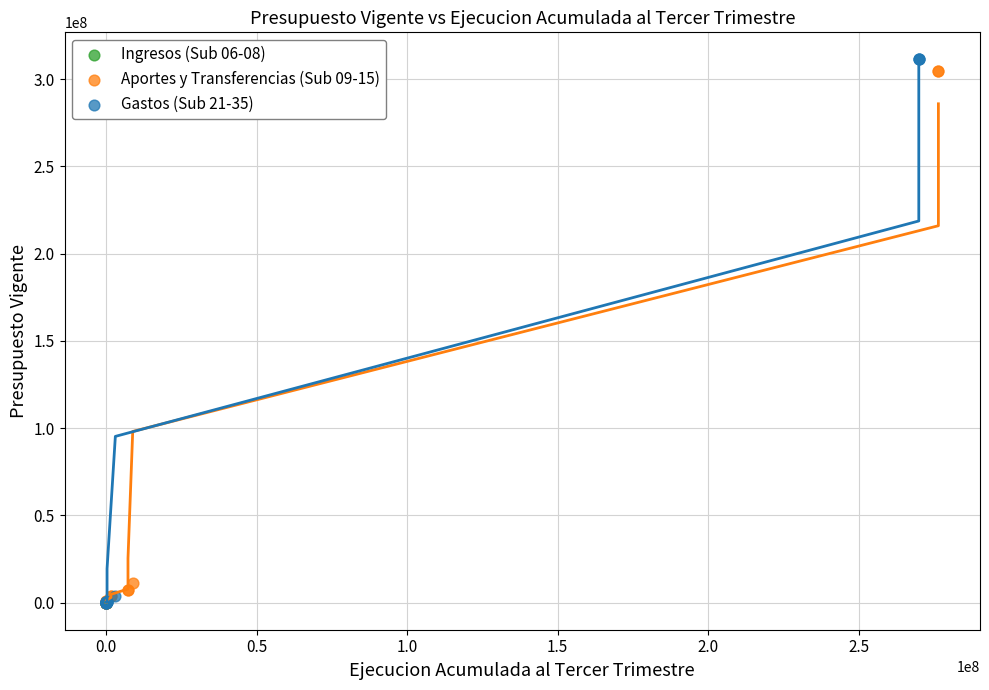

What are all the series names shown in the legend?

Ingresos (Sub 06-08), Aportes y Transferencias (Sub 09-15), Gastos (Sub 21-35)